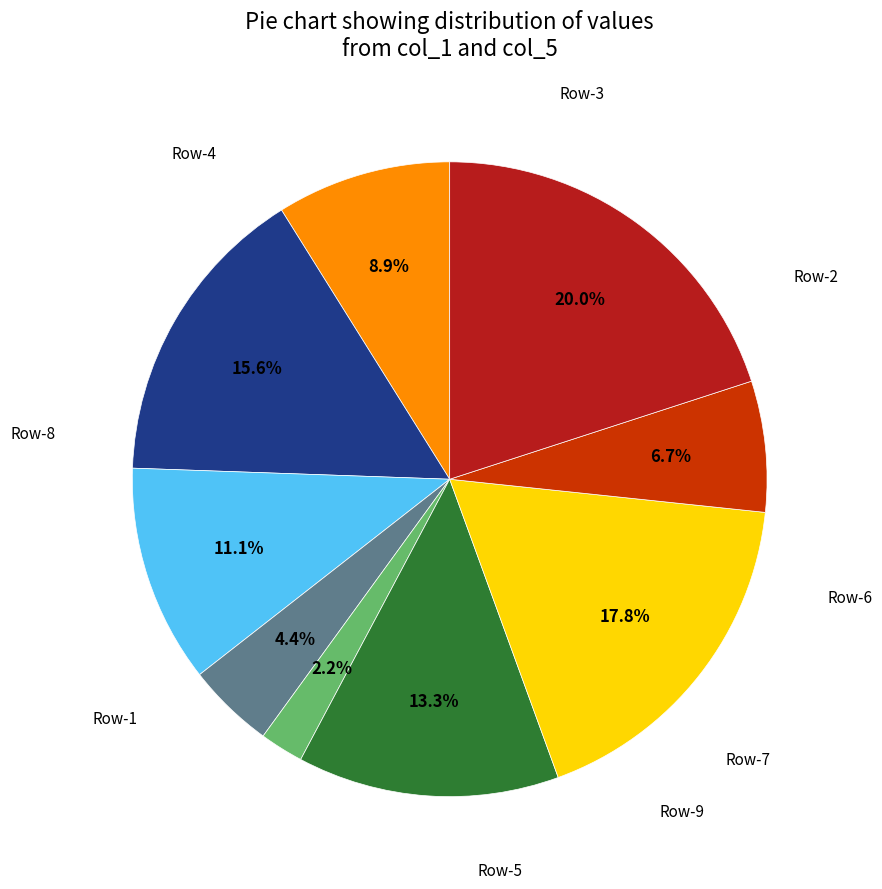

Is there any slice that represents more than half of the pie?

No